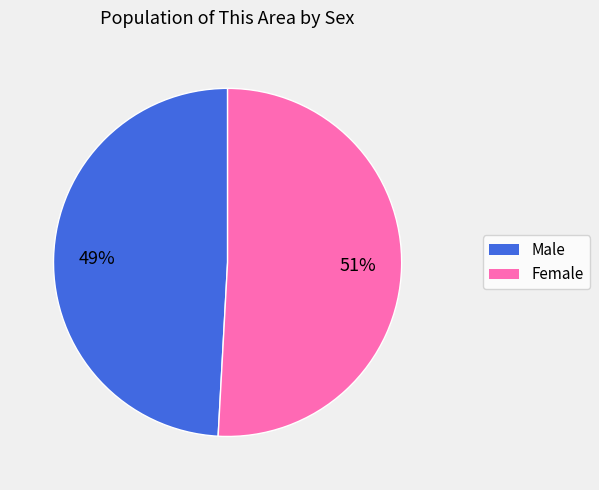

What percentage is the Female slice, to the nearest percent?

51%